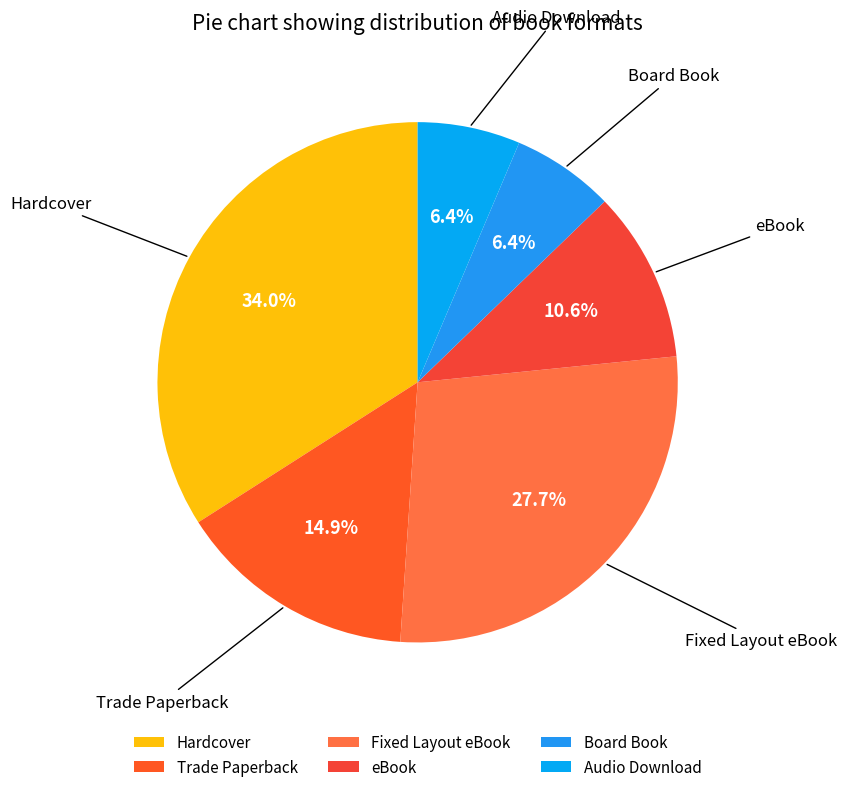

Between Board Book and Hardcover, which is larger?

Hardcover